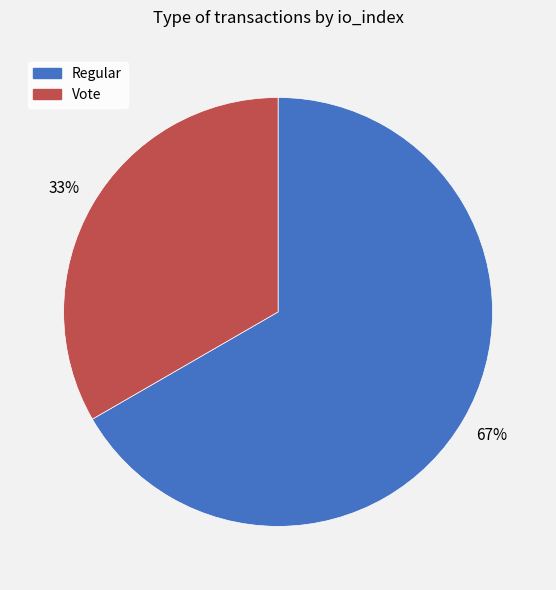

To the nearest percent, what percentage of the pie is Regular?

67%